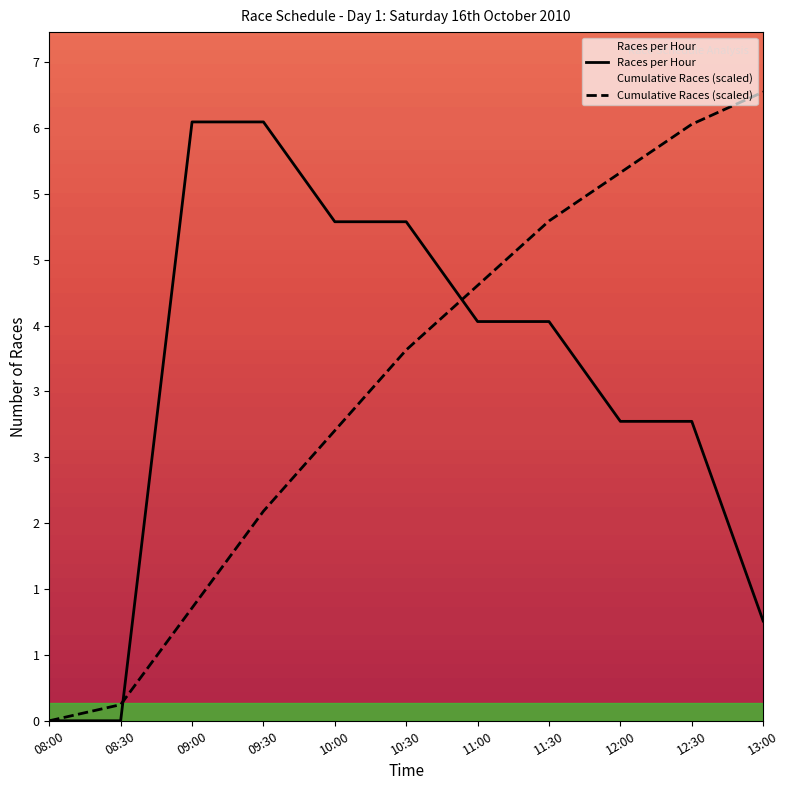

How many distinct data groups are displayed?

2